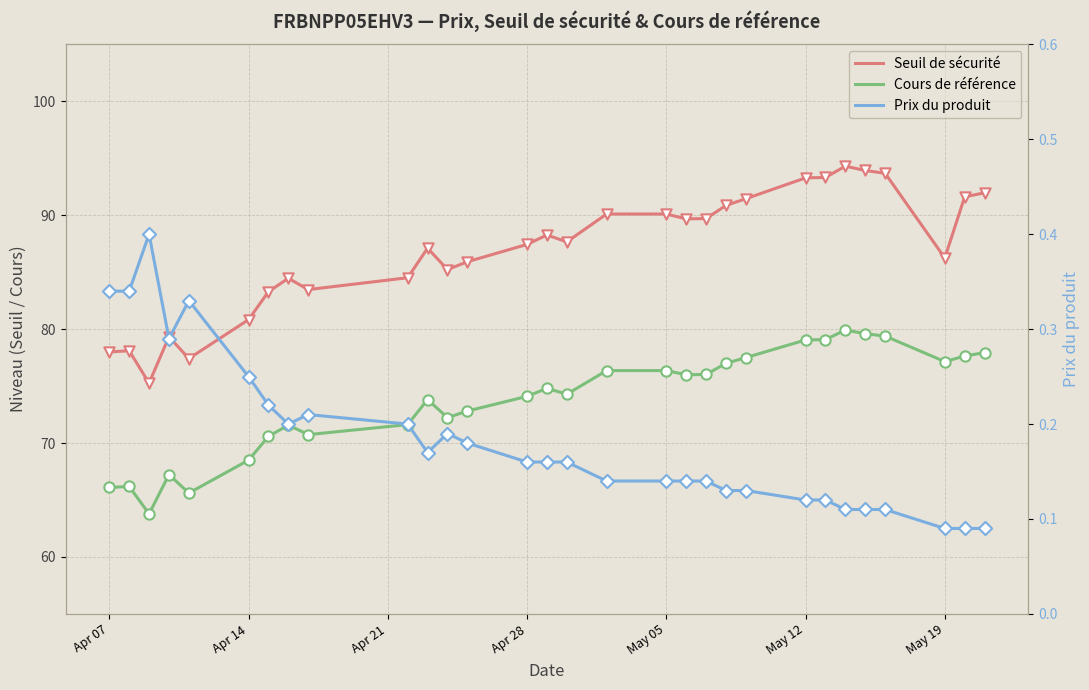

Which series contains the lowest Y value?

Prix du produit